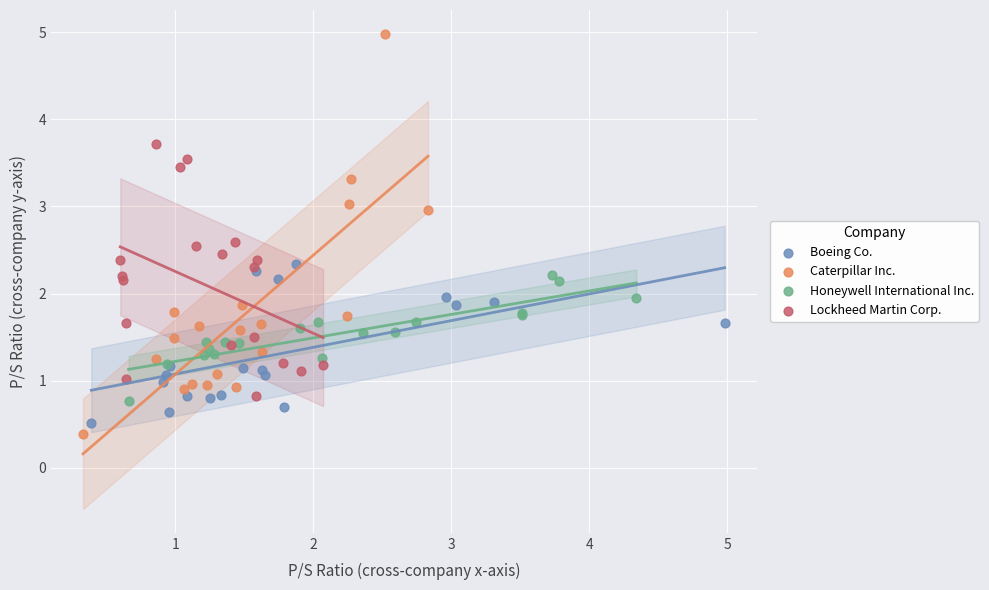

Which series reaches the minimum Y coordinate?

Caterpillar Inc.